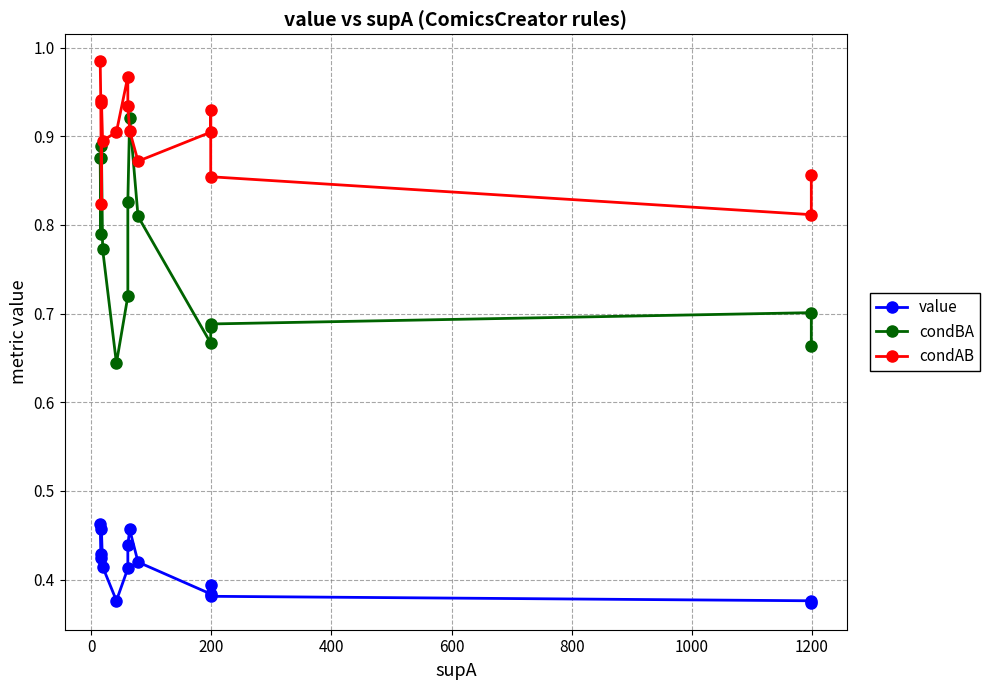

Is it true that value equals 0.1 at 14?

False